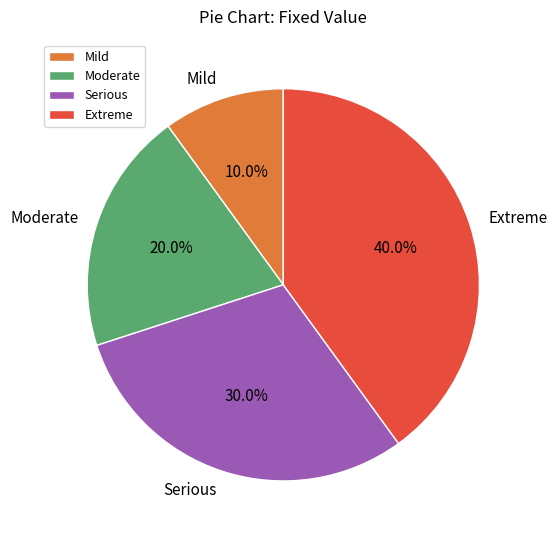

Combined, what portion of the pie is Serious and Mild?

40.0%